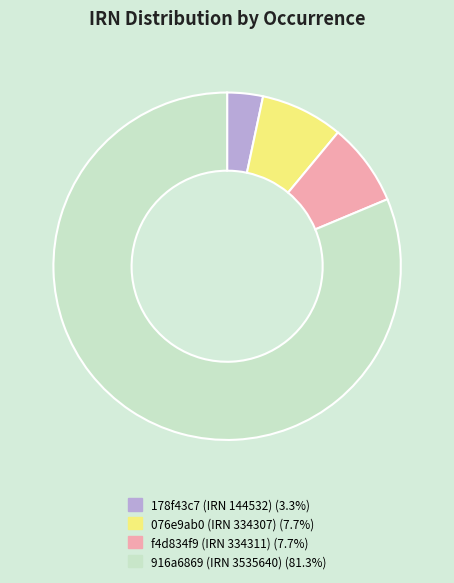

Do 076e9ab0 (IRN 334307) (7.7%) and f4d834f9 (IRN 334311) (7.7%) together represent more than half of the pie?

No